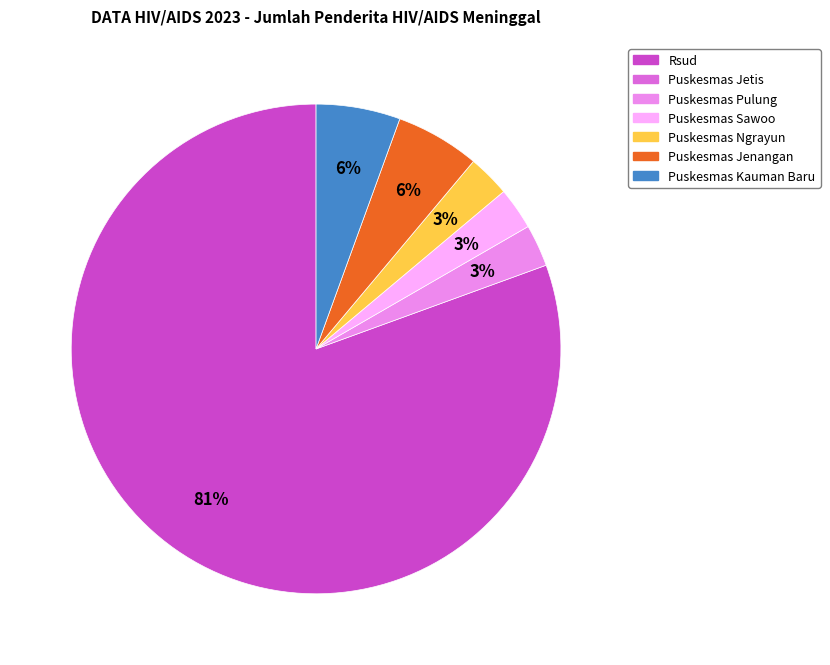

Does any single category account for the majority?

Yes